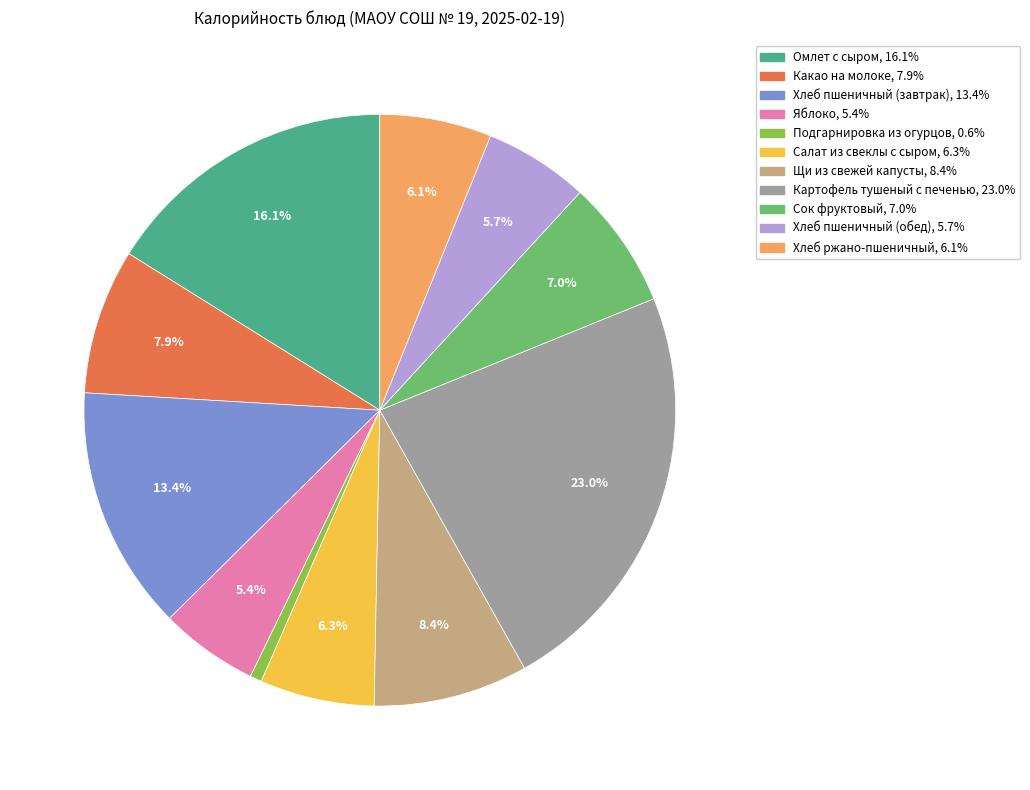

Count the number of slices in the pie.

11